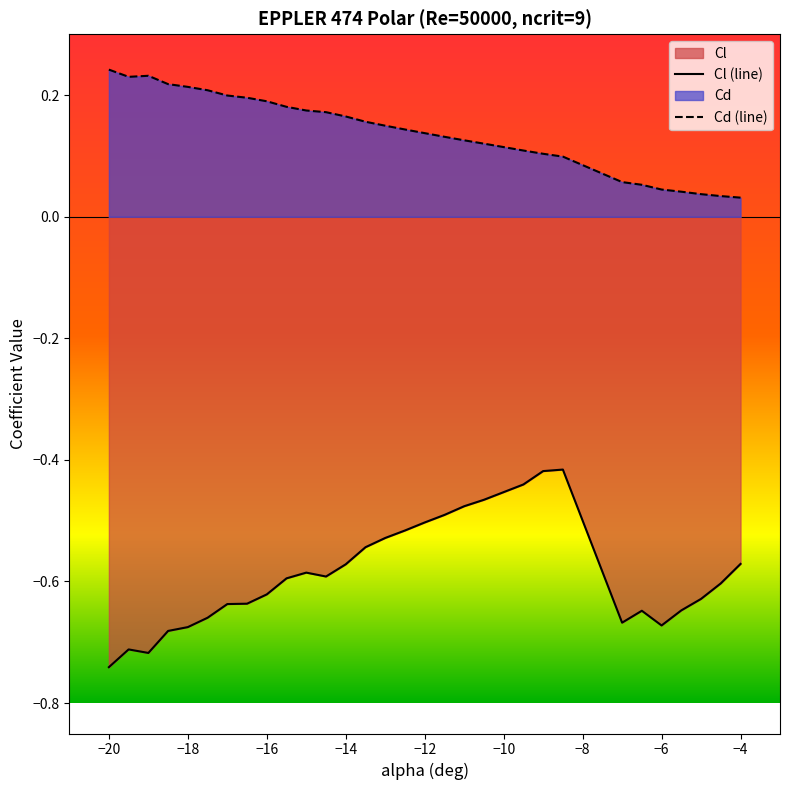

Which series has the largest total across all categories?

Cd (line)